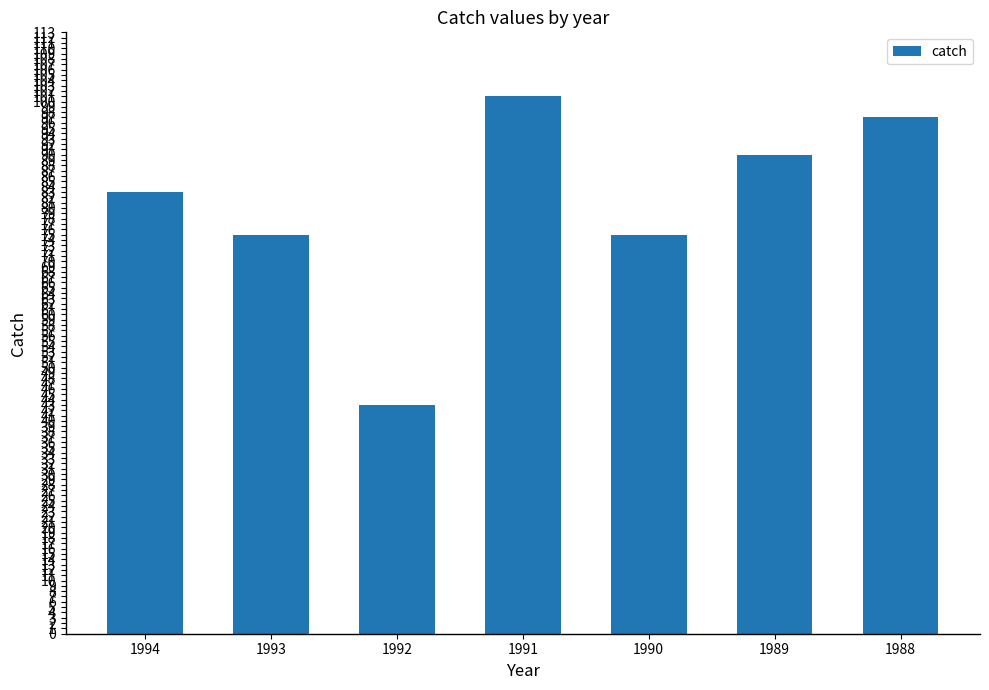

What is the minimum value shown in the chart?

43